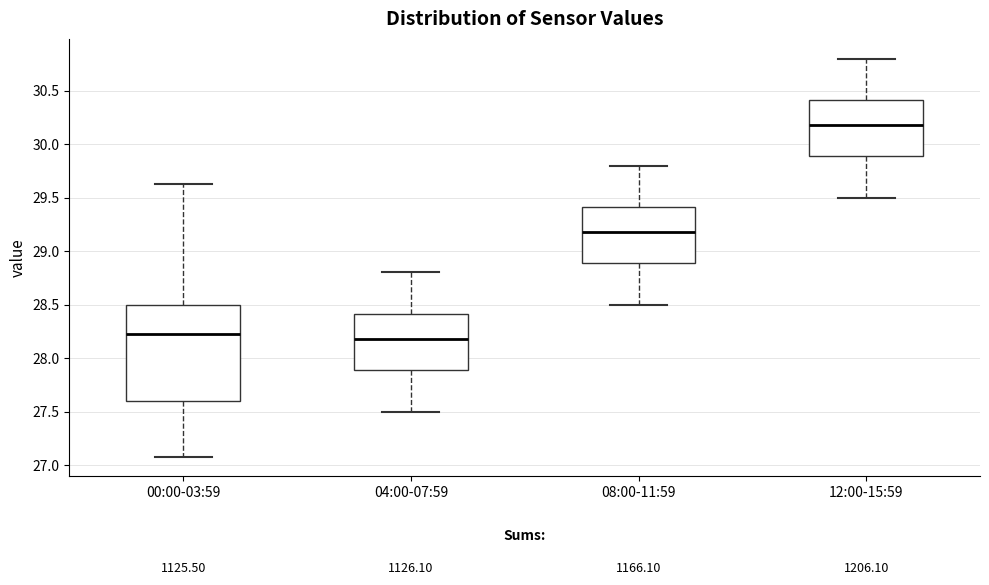

Which box's median line is the lowest?

04:00-07:59